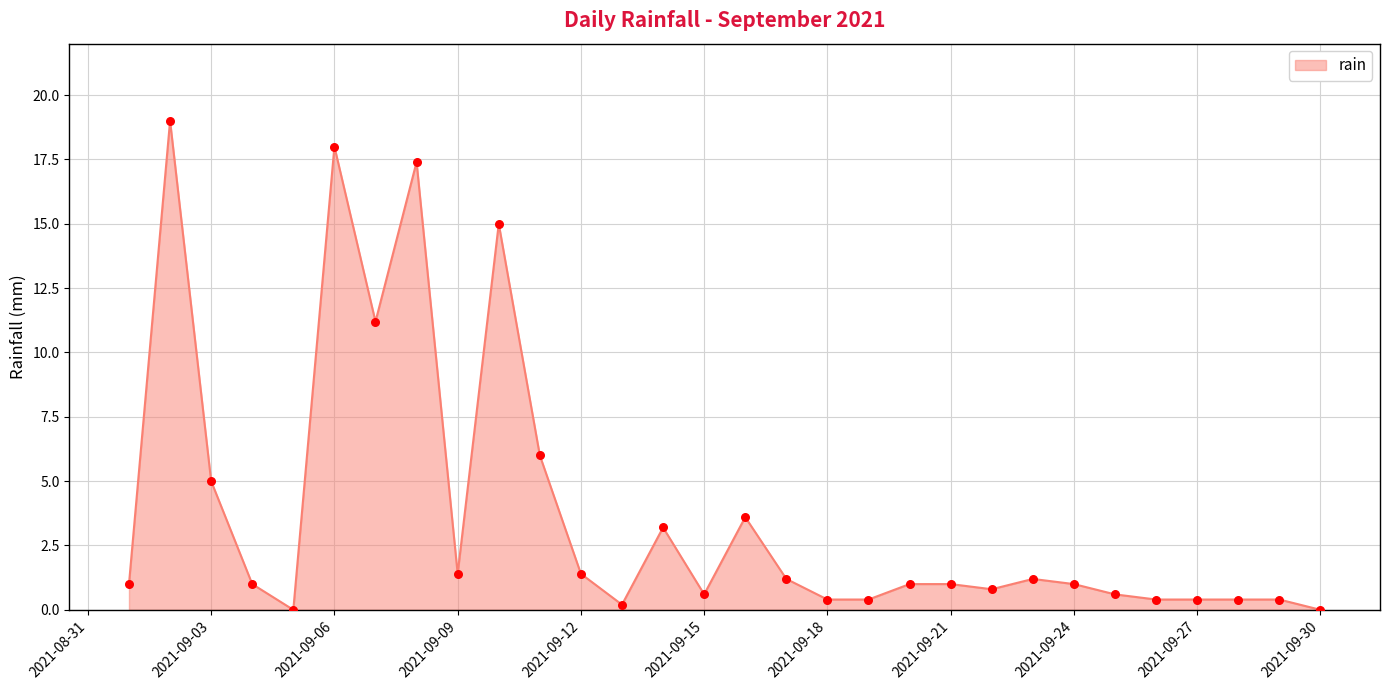

How many lines are shown in the chart?

1